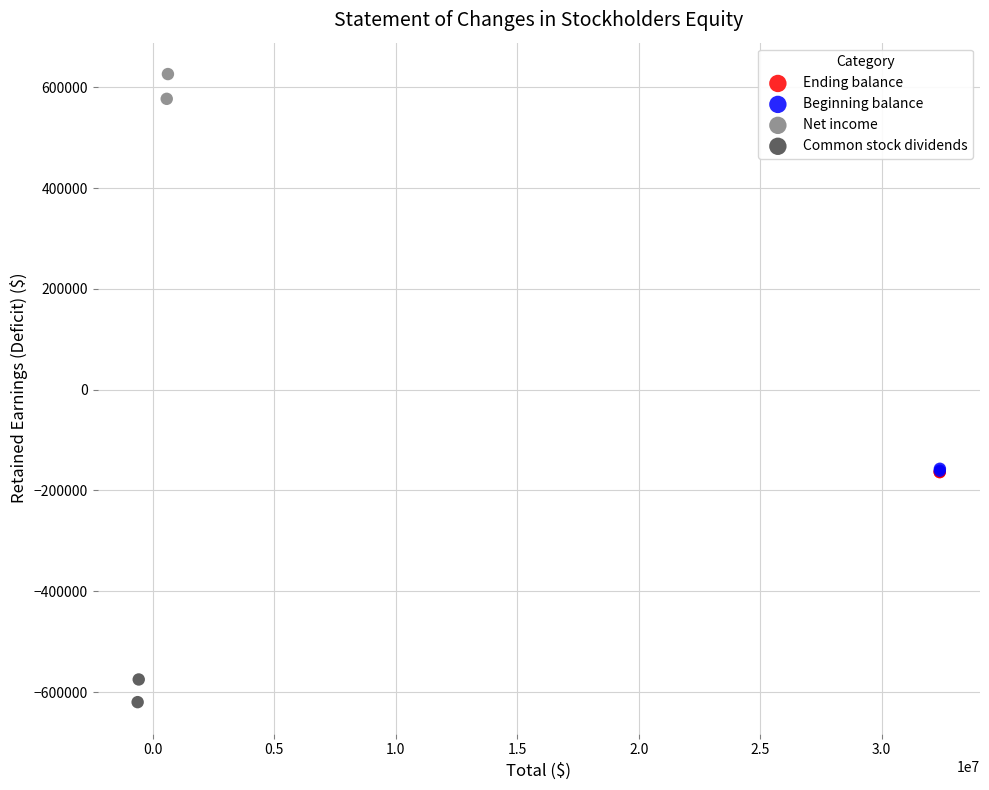

Which series reaches the minimum Y coordinate?

Common stock dividends